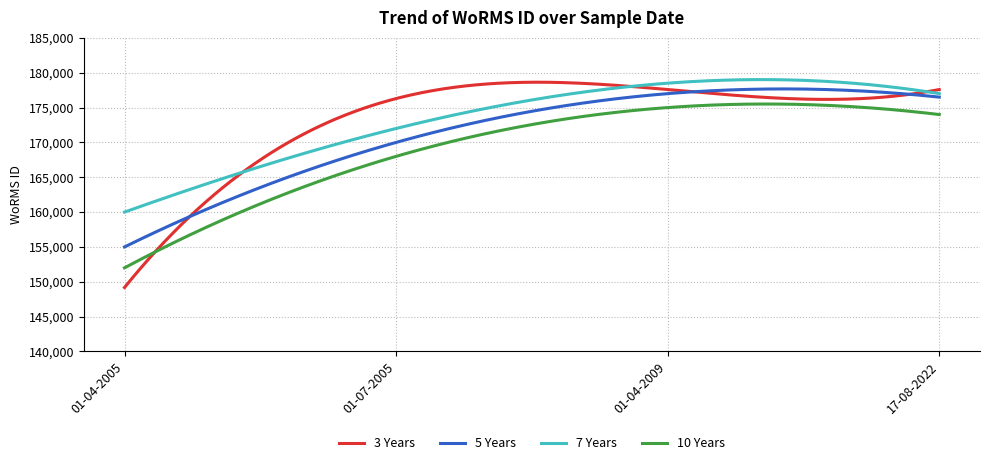

Which series has the widest spread of values?

3 Years